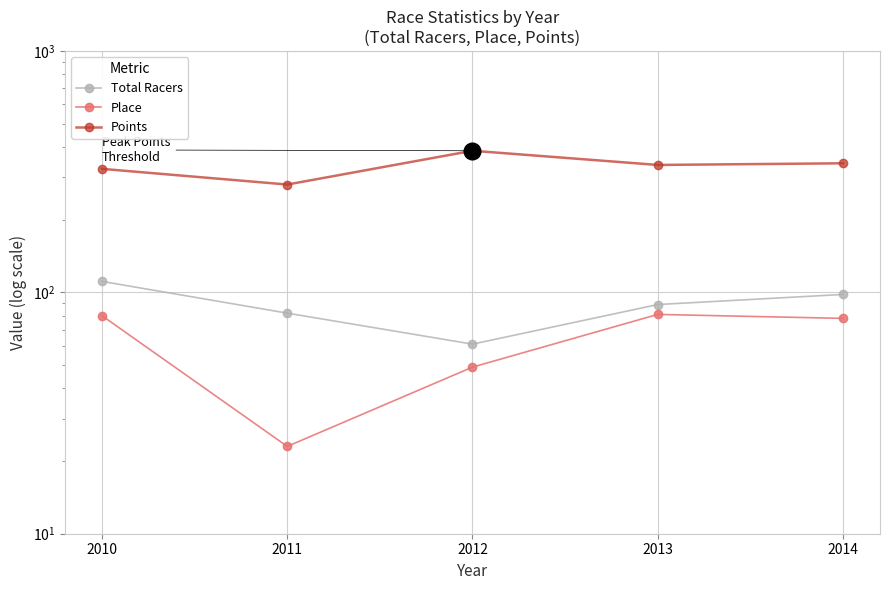

The value of Total Racers at 2010 is 111.0. True or false?

True